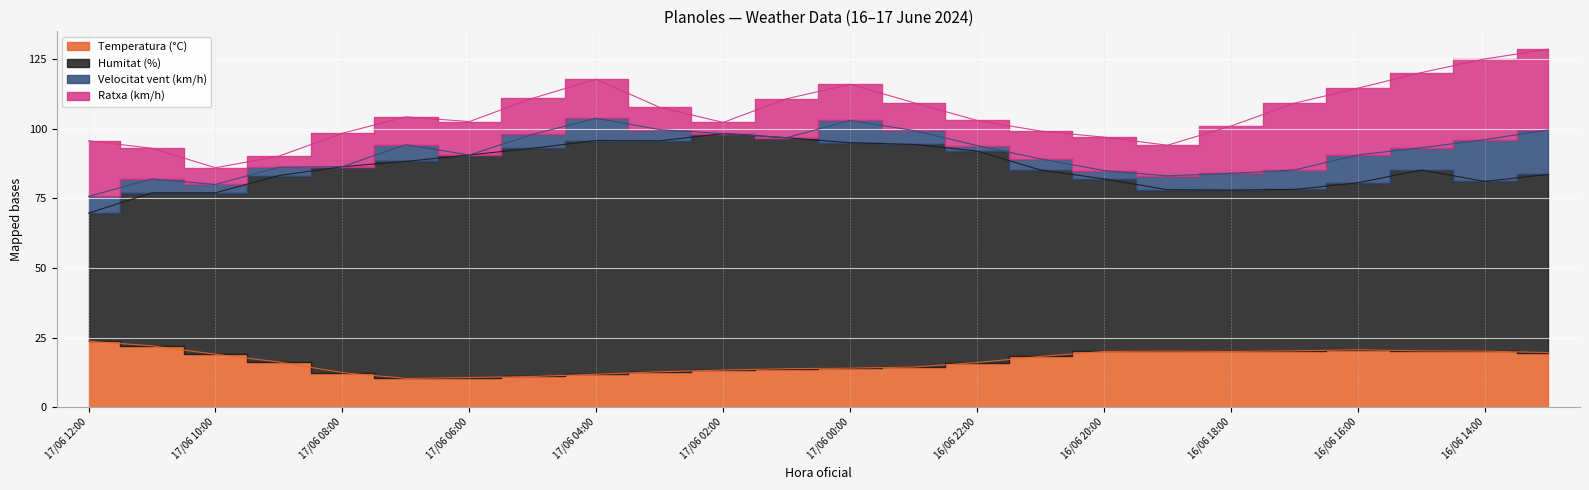

What is the sum of all Humitat (%) values?

2065.2